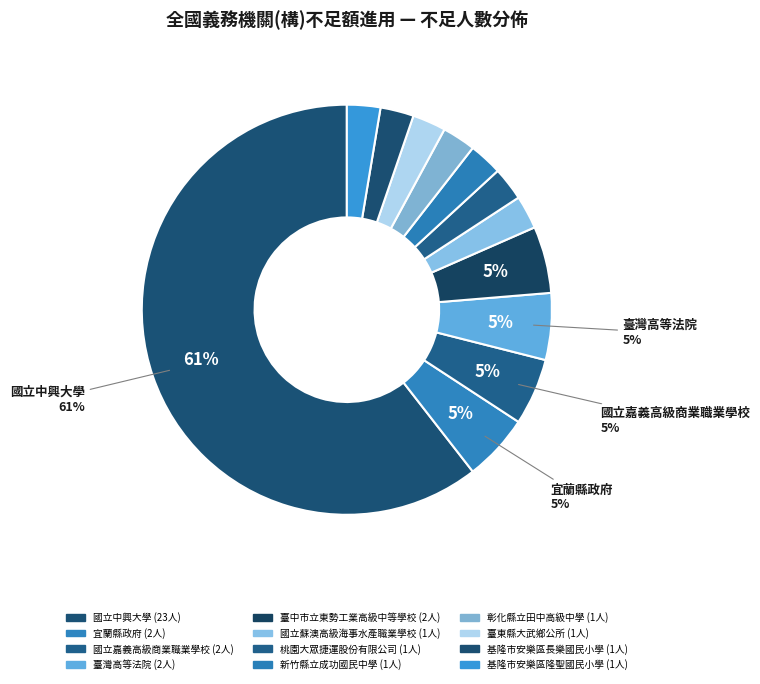

How many segments does this pie chart have?

12